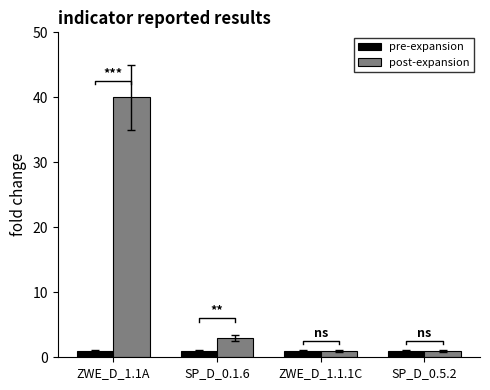

Rank the categories by pre-expansion value from highest to lowest.

ZWE_D_1.1A, SP_D_0.1.6, ZWE_D_1.1.1C, SP_D_0.5.2